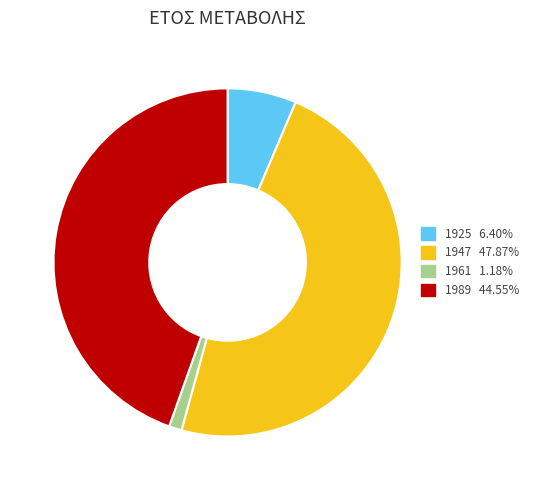

Does 1961 account for over 50% of the chart?

No